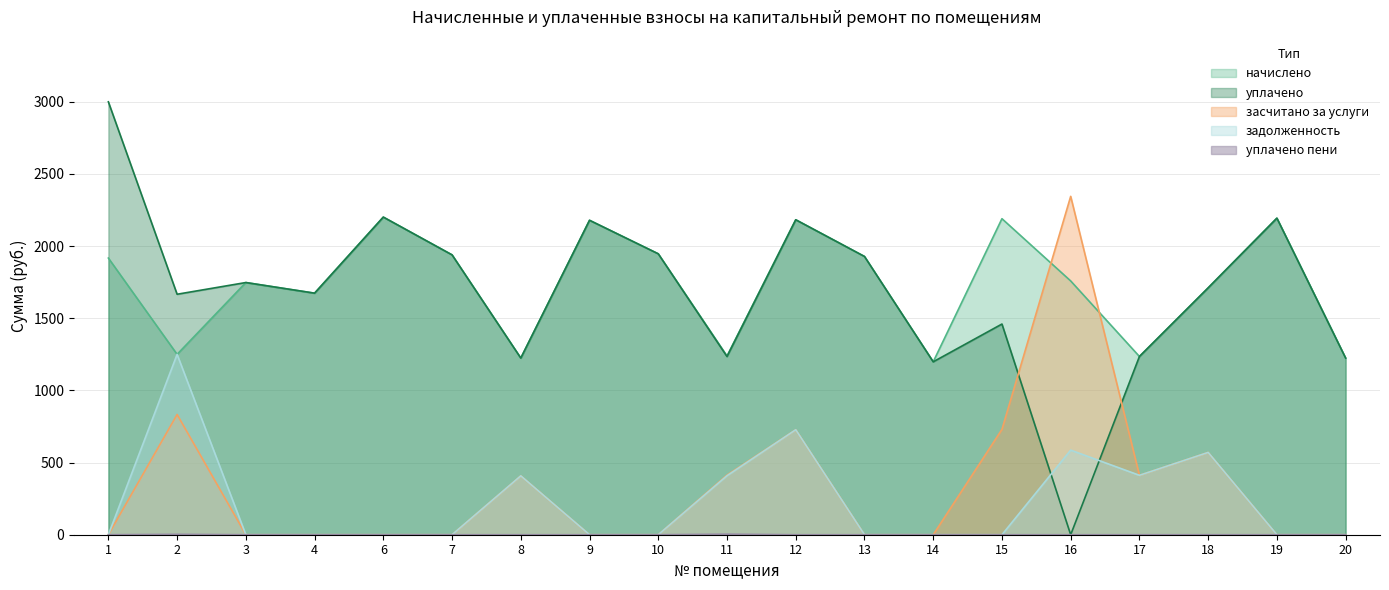

What is the difference between the highest and lowest values at 20?

1224.1